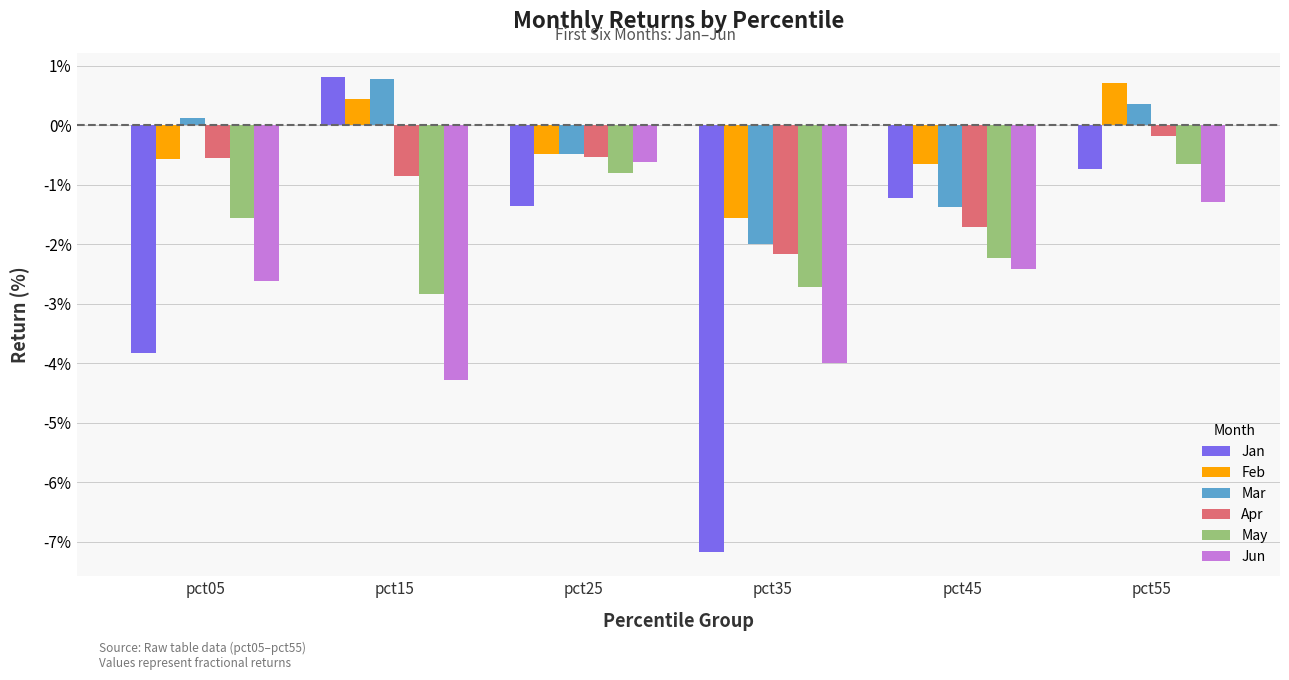

True or false: Jan has a value of -0.0 at pct35.

False